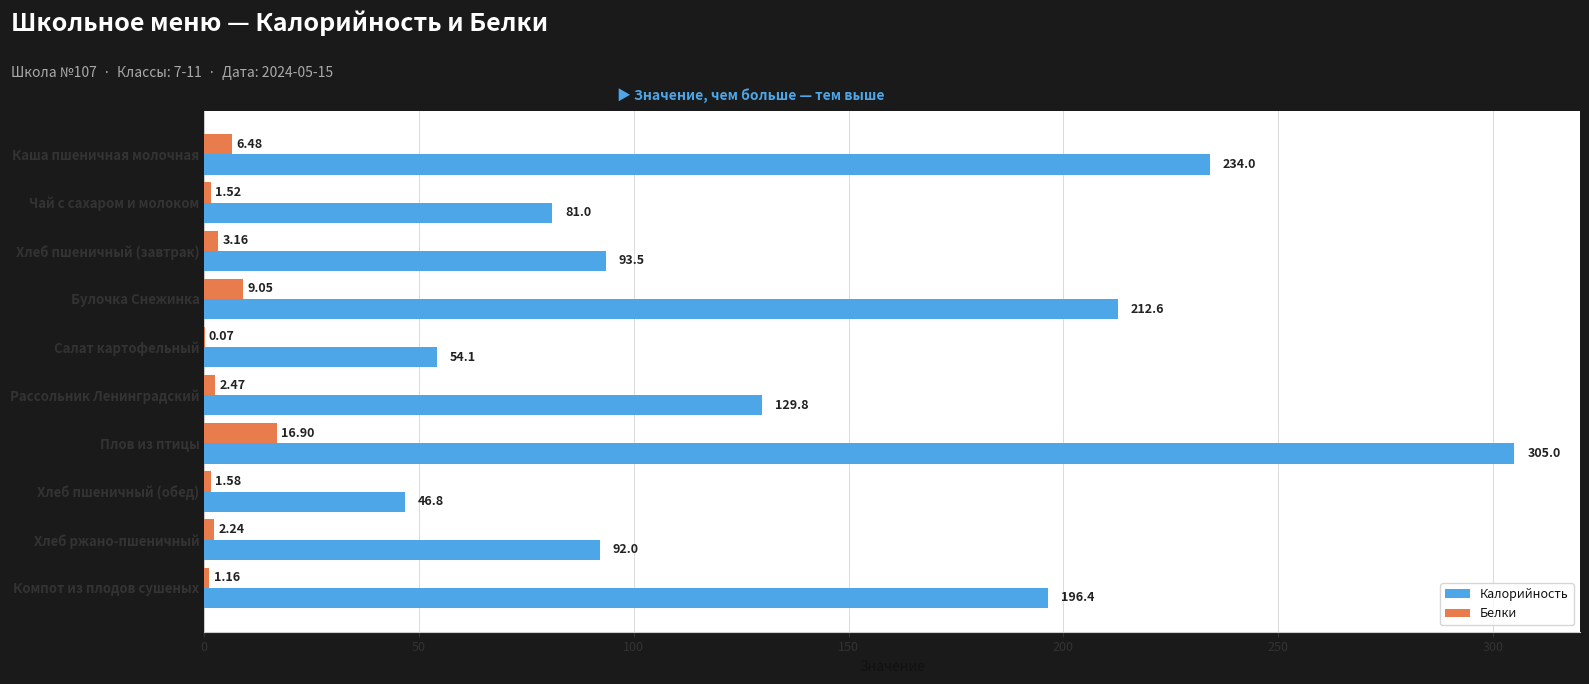

Which series changed the most between Салат картофельный and Плов из птицы?

Калорийность